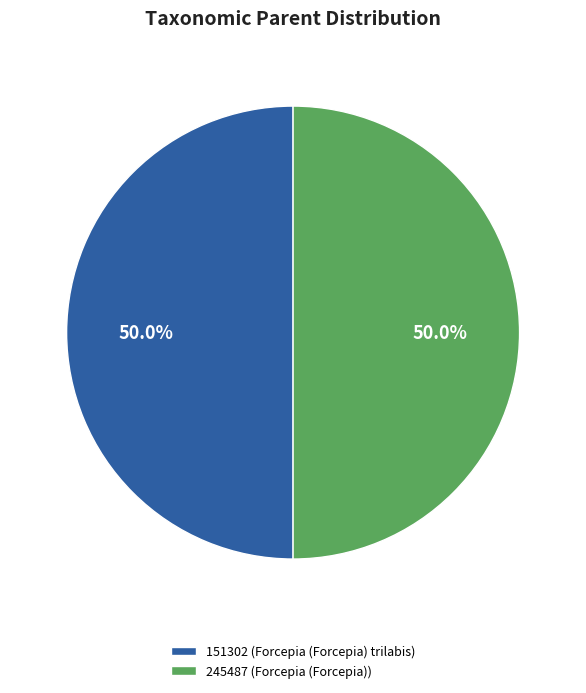

Count the number of slices in the pie.

2